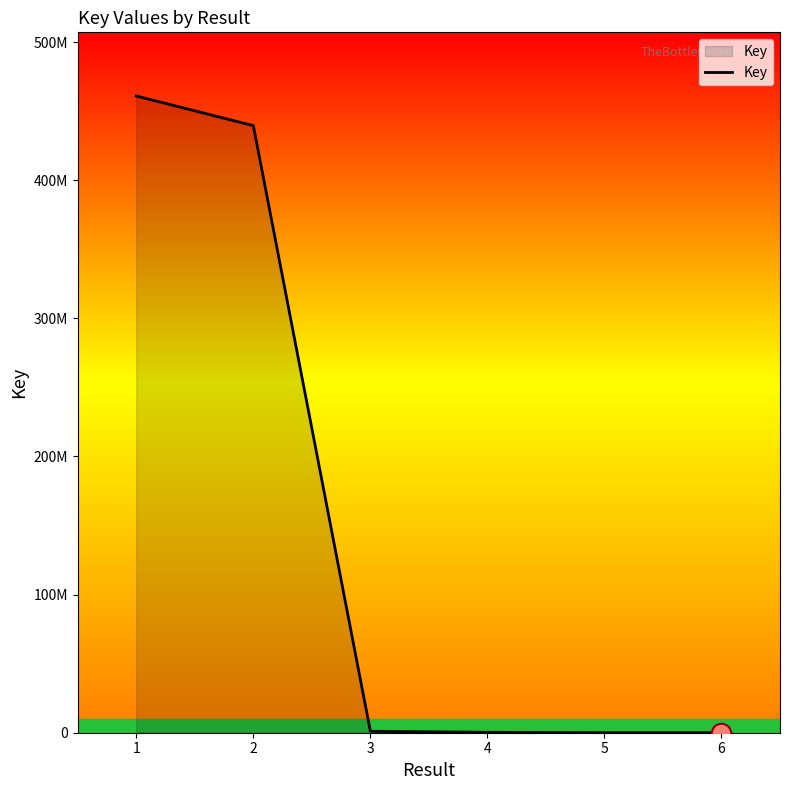

Which label corresponds to the largest value in the chart?

1